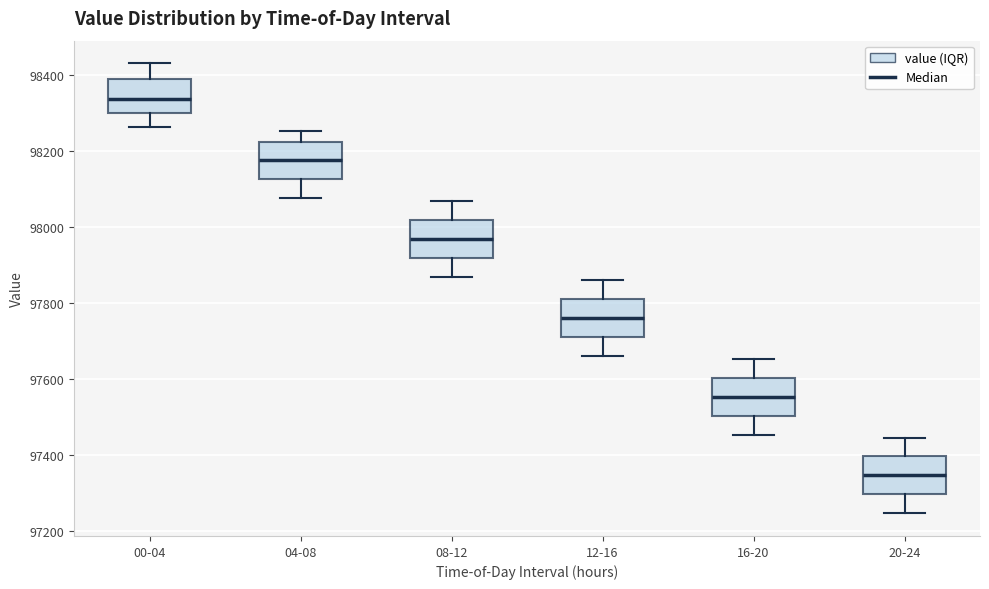

Where does the upper whisker of the box for 20-24 end on the y-axis? The values are not printed on the chart, so give them approximately, as read against the axis.

97440